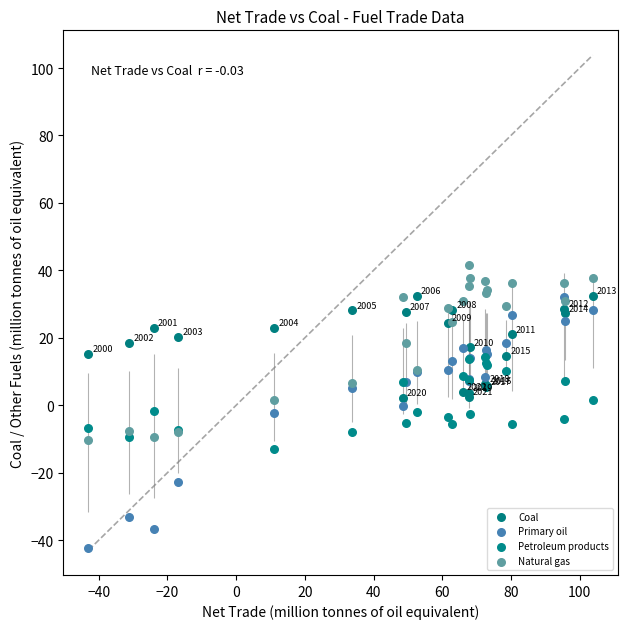

Which series reaches the maximum Y coordinate?

Natural gas